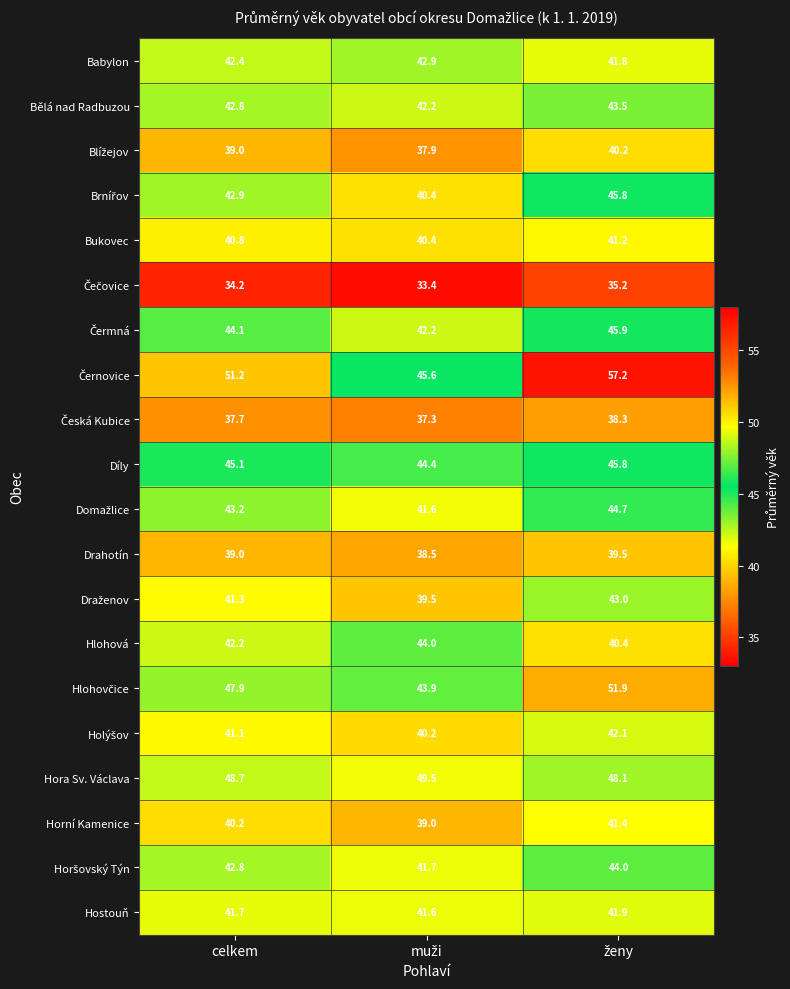

Where is Horní Kamenice nearest to the value 40?

celkem